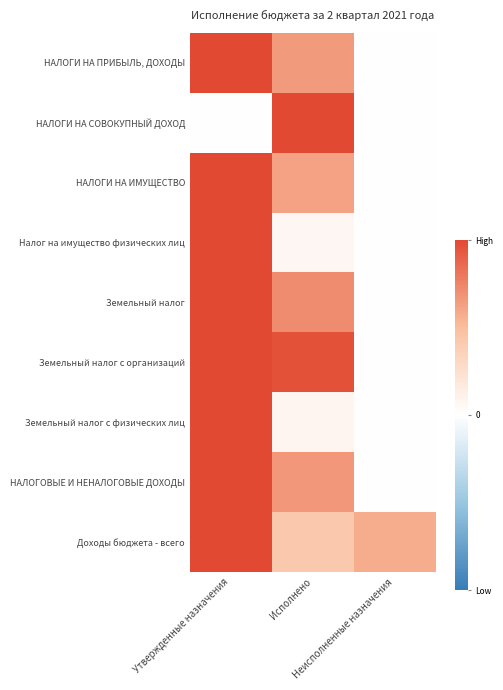

Reading right to left, extract all data points from this chart.

НАЛОГИ НА ПРИБЫЛЬ, ДОХОДЫ: Неисполненные назначения=0.0	Исполнено=0.7	Утвержденные назначения=1.0
НАЛОГИ НА СОВОКУПНЫЙ ДОХОД: Неисполненные назначения=0.0	Исполнено=1.0	Утвержденные назначения=0.0
НАЛОГИ НА ИМУЩЕСТВО: Неисполненные назначения=0.0	Исполнено=0.6	Утвержденные назначения=1.0
Налог на имущество физических лиц: Неисполненные назначения=0.0	Исполнено=0.1	Утвержденные назначения=1.0
Земельный налог: Неисполненные назначения=0.0	Исполнено=0.7	Утвержденные назначения=1.0
Земельный налог с организаций: Неисполненные назначения=0.0	Исполнено=1.0	Утвержденные назначения=1.0
Земельный налог с физических лиц: Неисполненные назначения=0.0	Исполнено=0.1	Утвержденные назначения=1.0
НАЛОГОВЫЕ И НЕНАЛОГОВЫЕ ДОХОДЫ: Неисполненные назначения=0.0	Исполнено=0.7	Утвержденные назначения=1.0
Доходы бюджета - всего: Неисполненные назначения=0.6	Исполнено=0.4	Утвержденные назначения=1.0